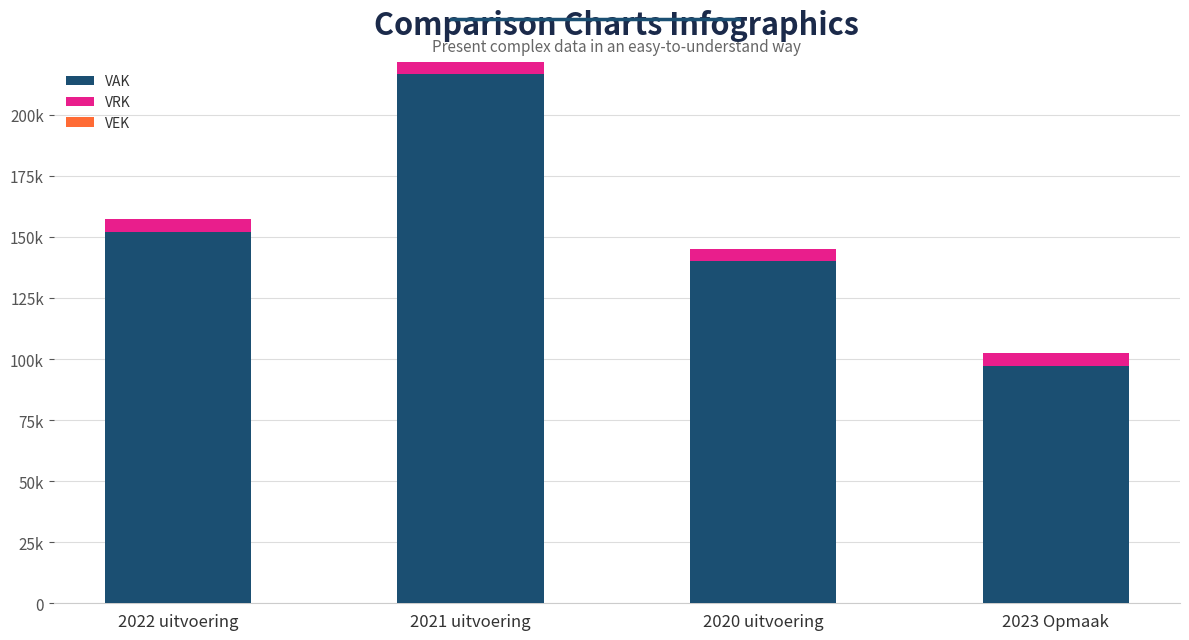

What is the average value of the VRK series?

5000